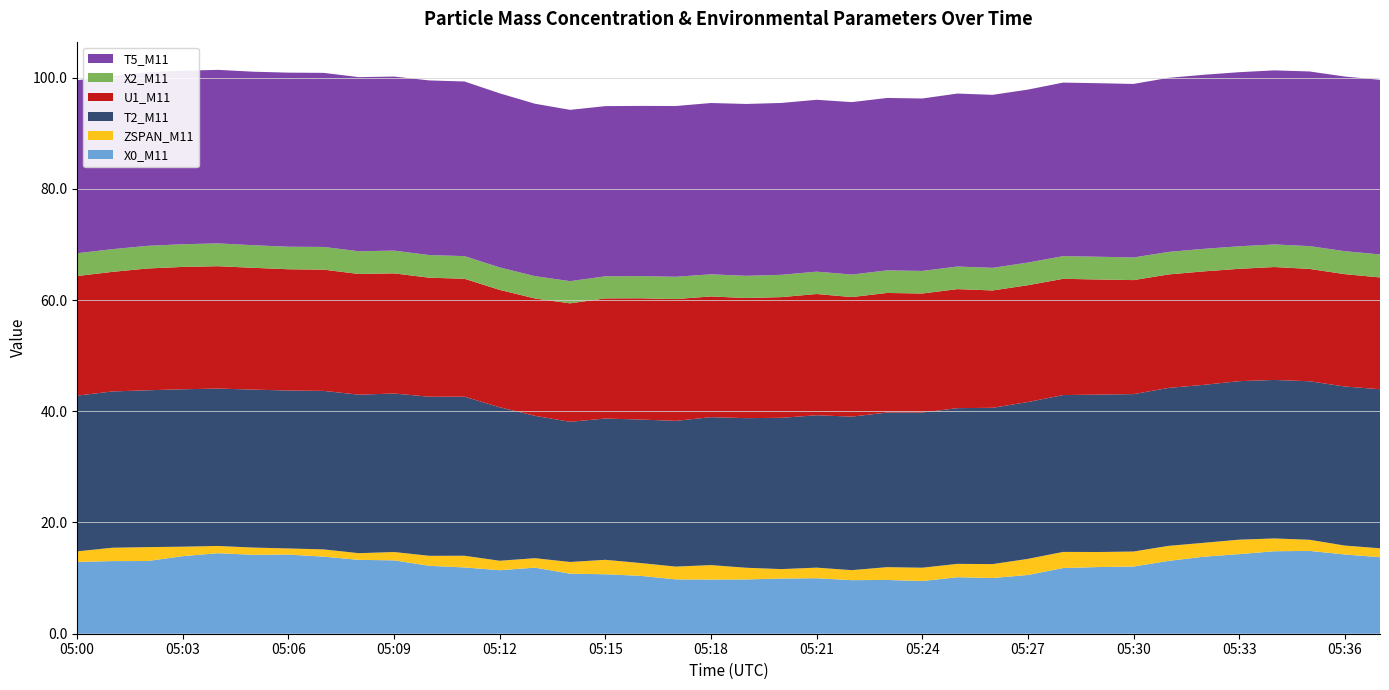

Reading left to right, what are all the values shown in this chart?

X0_M11: 12.9	13.1	13.1	13.9	14.5	14.2	14.2	13.9	13.3	13.2	12.2	11.9	11.4	11.9	10.8	10.7	10.4	9.8	9.7	9.8	9.9	10.0	9.6	9.7	9.5	10.2	10.0	10.6	11.8	12.0	12.1	13.1	13.8	14.3	14.8	14.9	14.2	13.8
ZSPAN_M11: 1.9	2.4	2.5	1.7	1.3	1.3	1.1	1.3	1.2	1.5	1.8	2.1	1.7	1.7	2.1	2.6	2.3	2.3	2.6	2.1	1.7	1.9	1.8	2.3	2.4	2.4	2.5	2.9	2.9	2.7	2.7	2.7	2.5	2.6	2.3	2.0	1.6	1.6
T2_M11: 28.0	28.1	28.2	28.3	28.3	28.4	28.4	28.5	28.5	28.5	28.6	28.6	27.6	25.6	25.2	25.4	25.8	26.2	26.6	26.9	27.2	27.4	27.6	27.8	27.9	28.0	28.1	28.2	28.2	28.3	28.3	28.4	28.4	28.5	28.5	28.5	28.6	28.6
U1_M11: 21.5	21.5	21.9	22.0	22.0	21.9	21.8	21.8	21.7	21.6	21.4	21.2	21.1	21.1	21.3	21.6	21.8	21.9	21.7	21.6	21.7	21.8	21.5	21.5	21.4	21.4	21.1	21.0	20.9	20.7	20.5	20.4	20.4	20.2	20.3	20.2	20.2	20.1
X2_M11: 4.1	4.1	4.1	4.1	4.1	4.1	4.0	4.1	4.1	4.1	4.1	4.1	4.0	4.0	4.0	4.0	4.0	4.0	4.0	4.0	4.0	4.0	4.0	4.1	4.1	4.1	4.1	4.1	4.1	4.1	4.1	4.0	4.0	4.0	4.1	4.1	4.1	4.1
T5_M11: 31.1	31.1	31.2	31.2	31.2	31.2	31.3	31.3	31.3	31.3	31.4	31.4	31.3	31.0	30.8	30.6	30.6	30.7	30.8	30.9	30.9	30.9	31.0	31.0	31.0	31.1	31.1	31.1	31.2	31.2	31.2	31.3	31.3	31.3	31.3	31.4	31.4	31.4